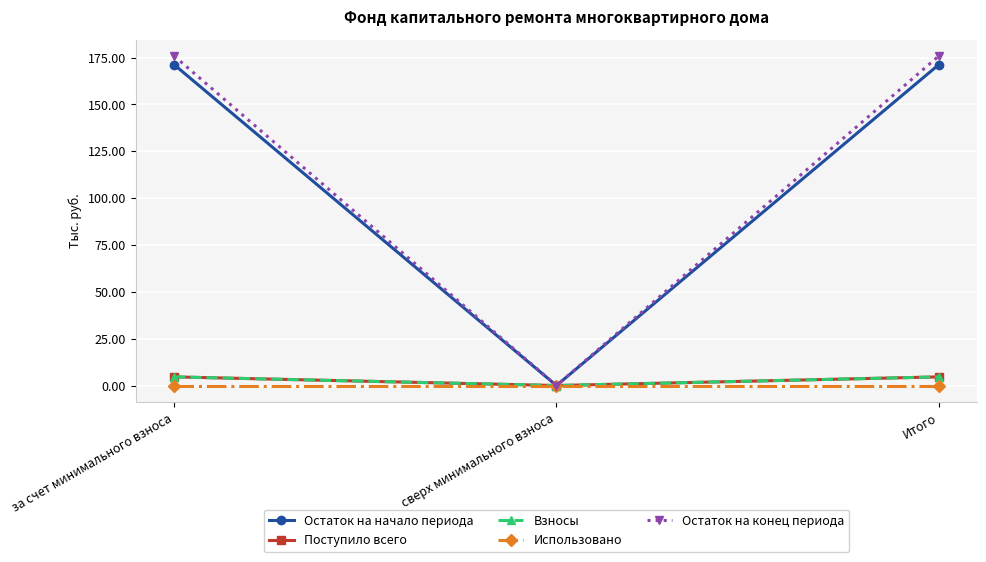

What value does the Остаток на конец периода series have at за счет минимального взноса?

175.9